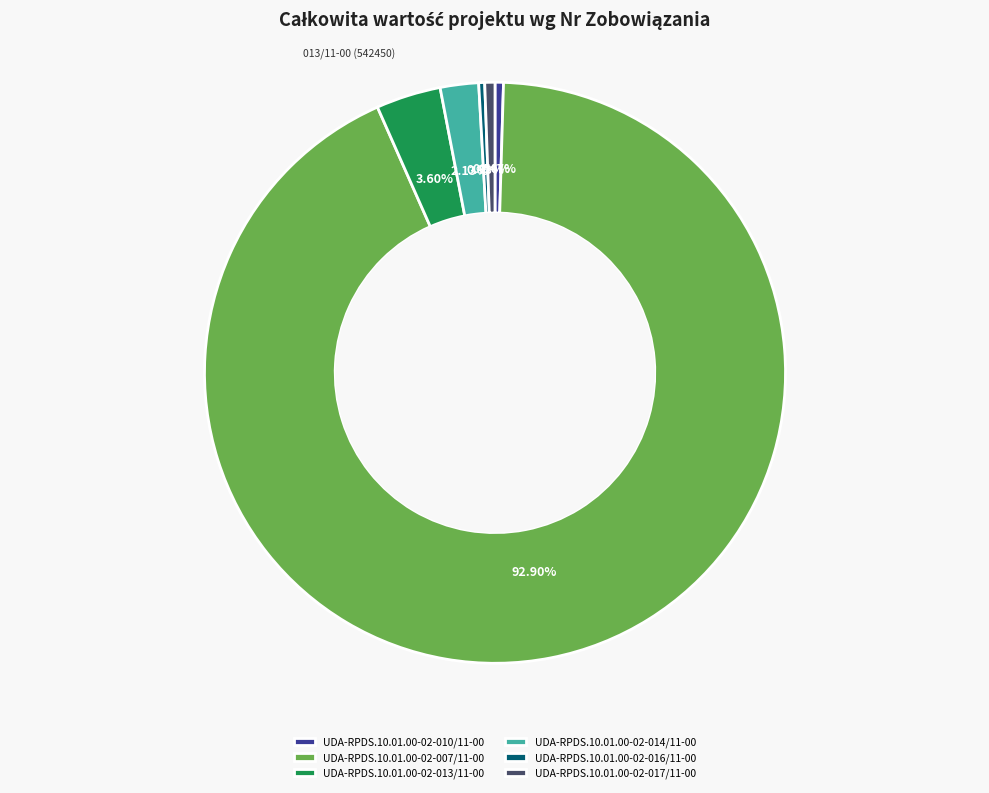

Which category has the biggest portion of the pie?

UDA-RPDS.10.01.00-02-007/11-00